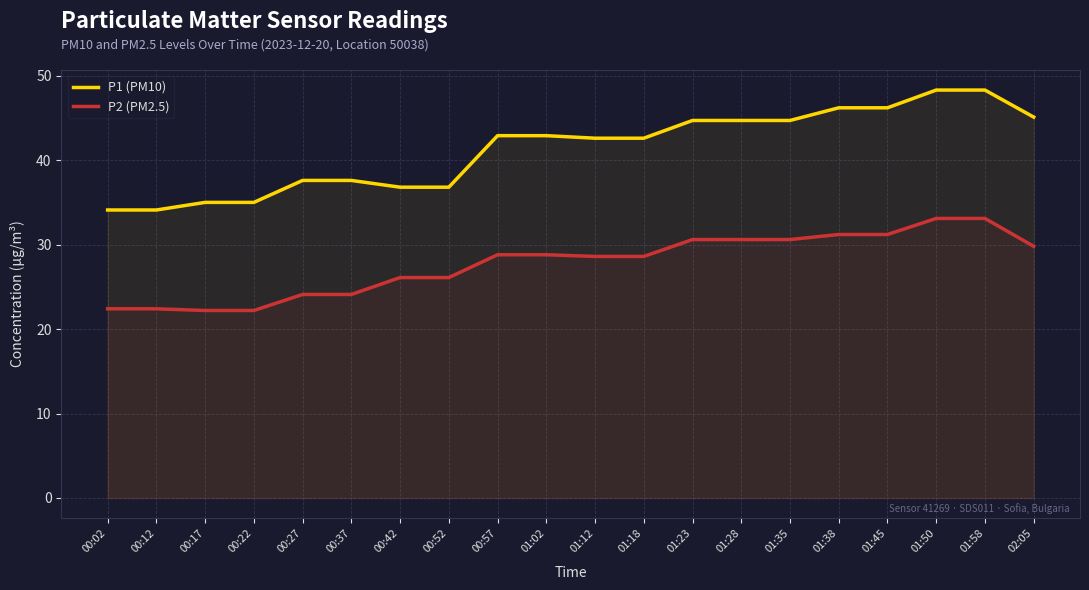

True or false: P2 (PM2.5) has a value of 22.2 at 00:17.

True